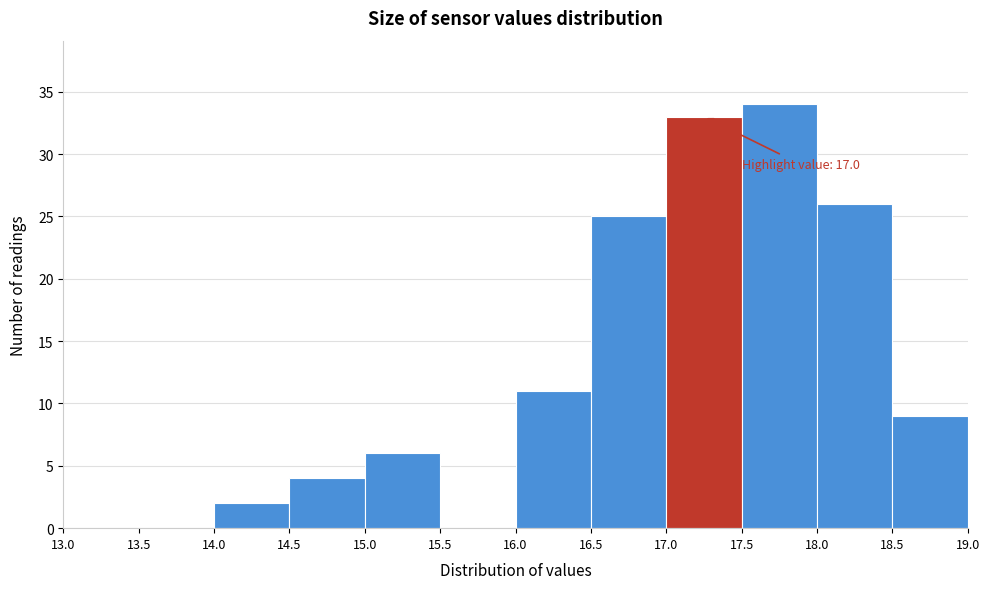

Over which range of the x-axis is the bar tallest?

17.5 to 18.0